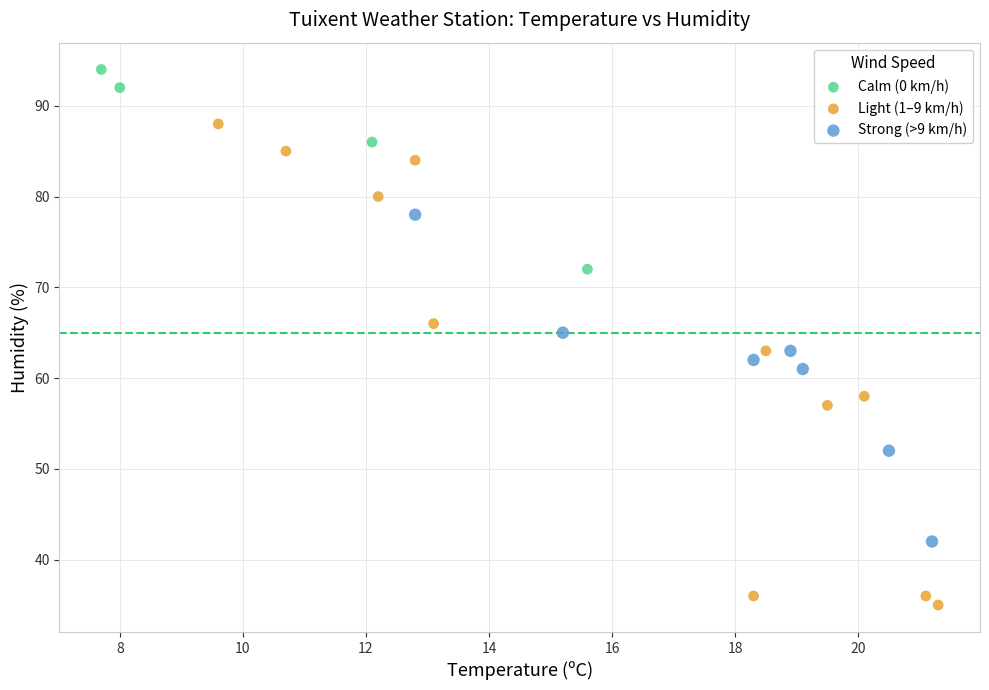

Which series has the widest spread of Y values?

Light (1–9 km/h)